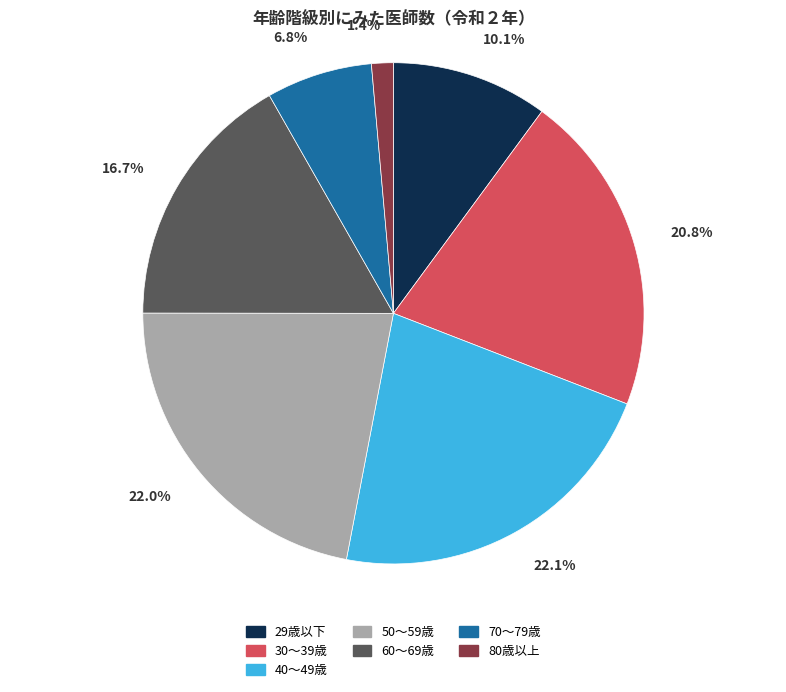

Is there a majority slice in this chart?

No